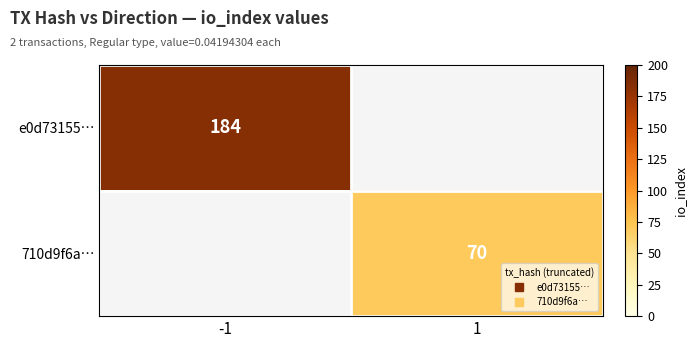

Is the value of e0d73155… at 1 greater than the value of 710d9f6a… at -1?

No